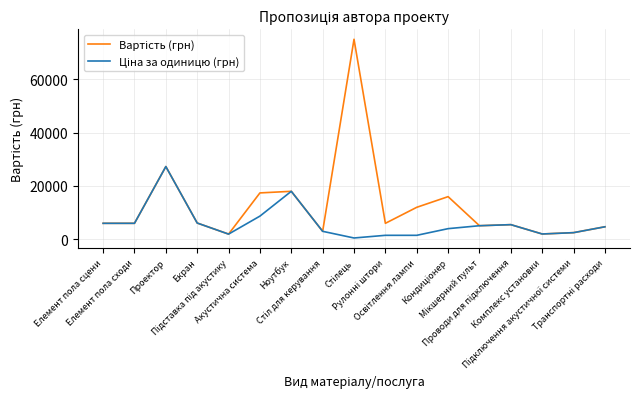

What is the greatest value displayed?

75000